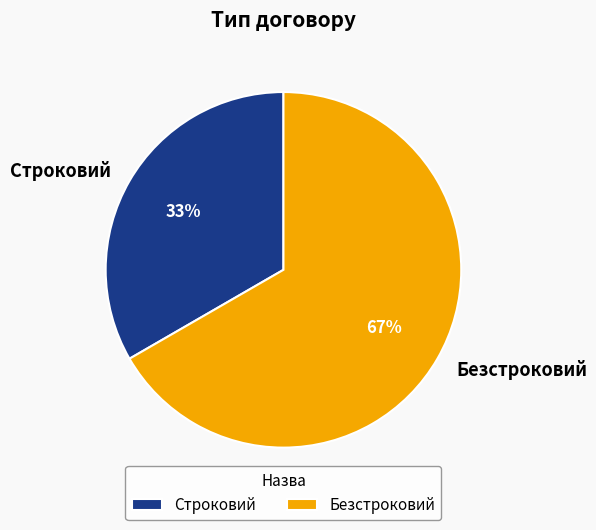

What percentage is the Строковий slice, to the nearest percent?

33%